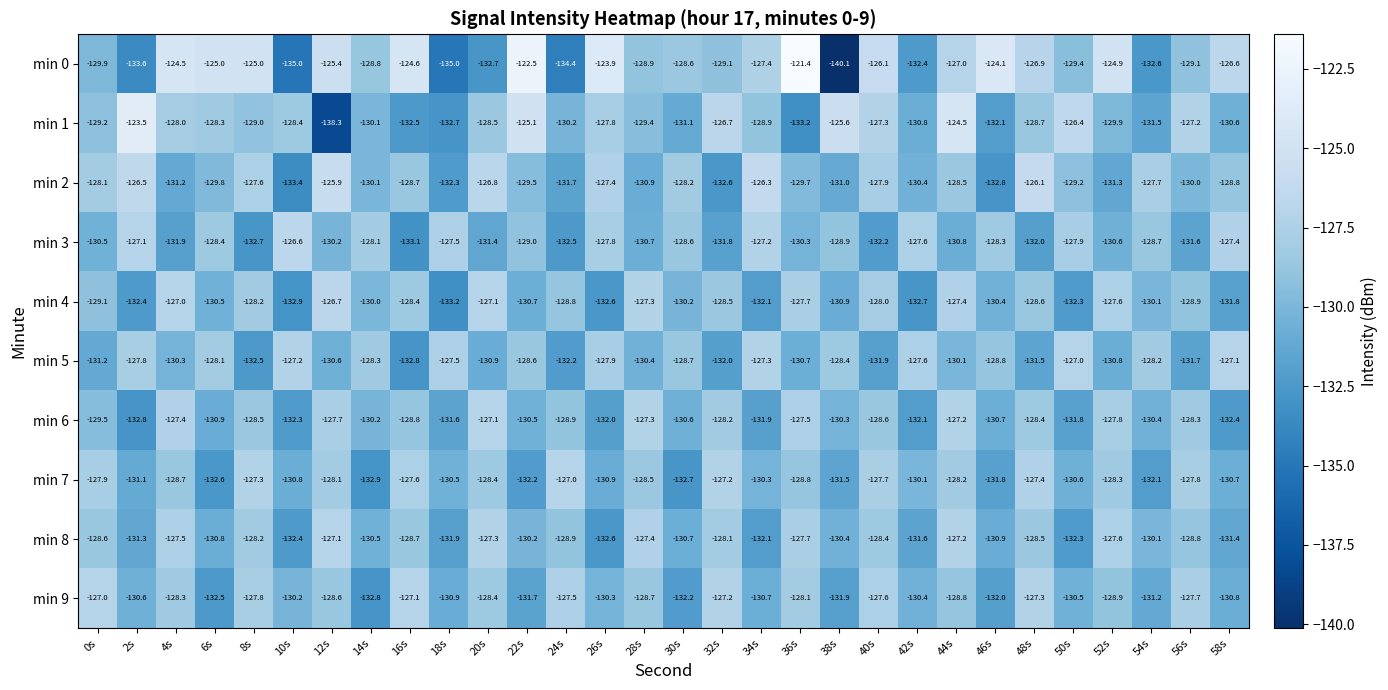

Which series has the widest spread of values?

min 0